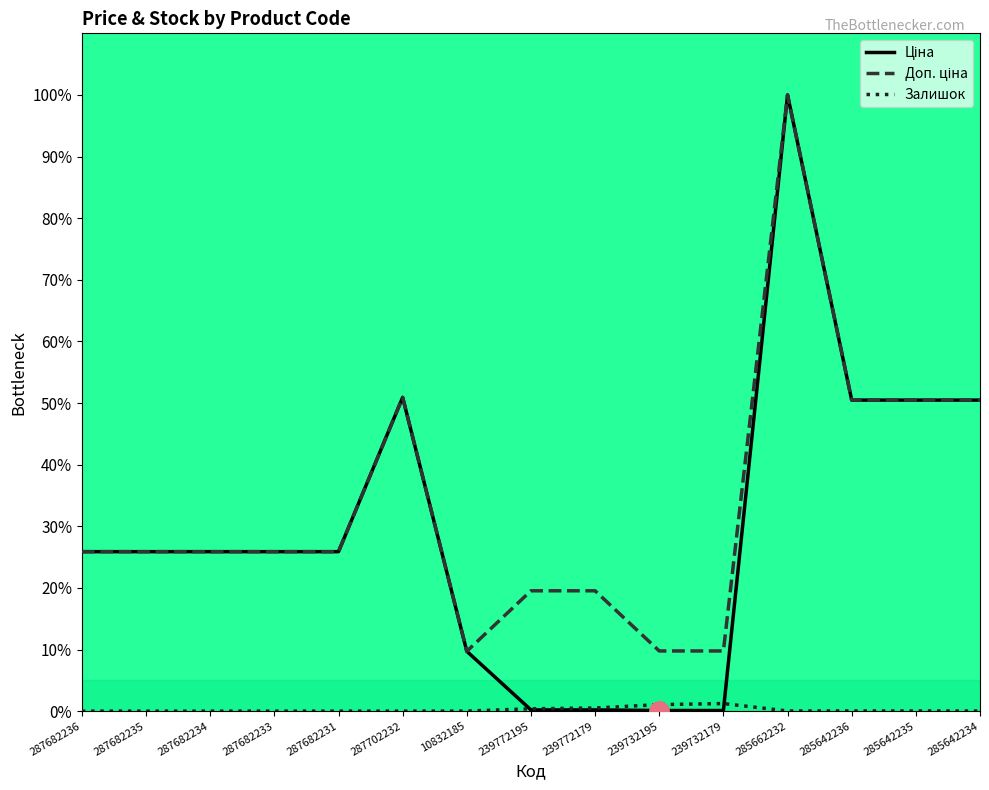

What is the difference between the highest and lowest values at 287682235?

25.9